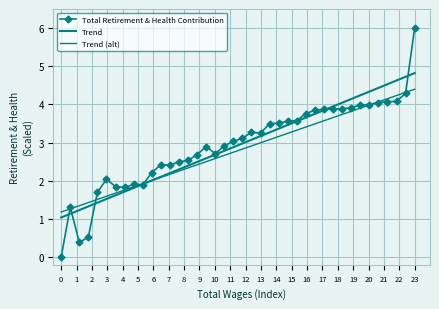

What are all the series names shown in the legend?

Total Retirement & Health Contribution, Trend, Trend (alt)